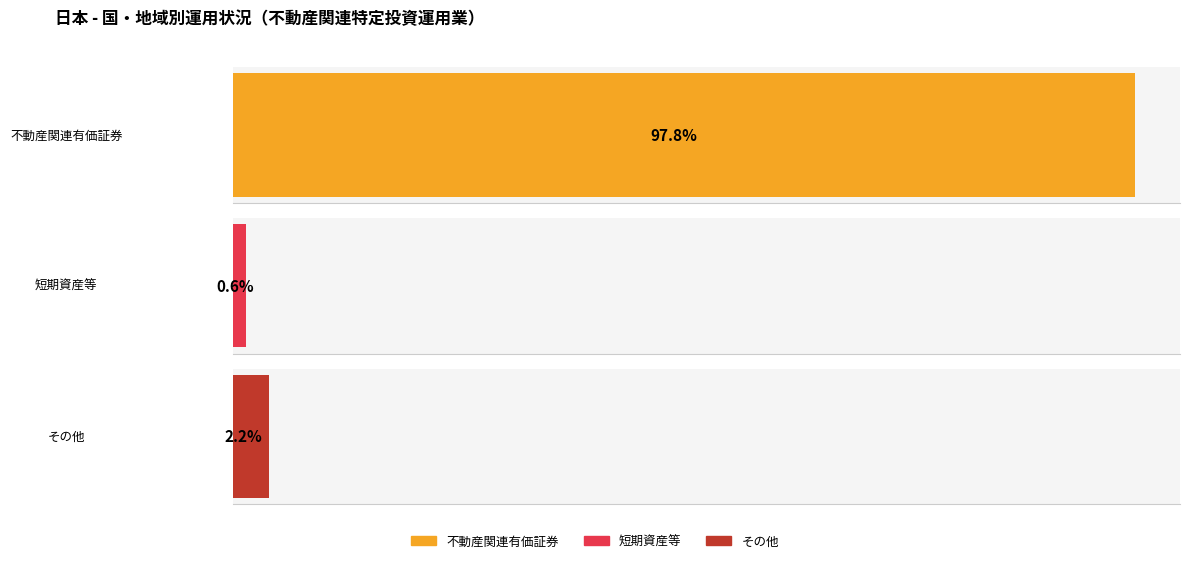

What are all the series names shown in the legend?

不動産関連有価証券, 短期資産等, その他